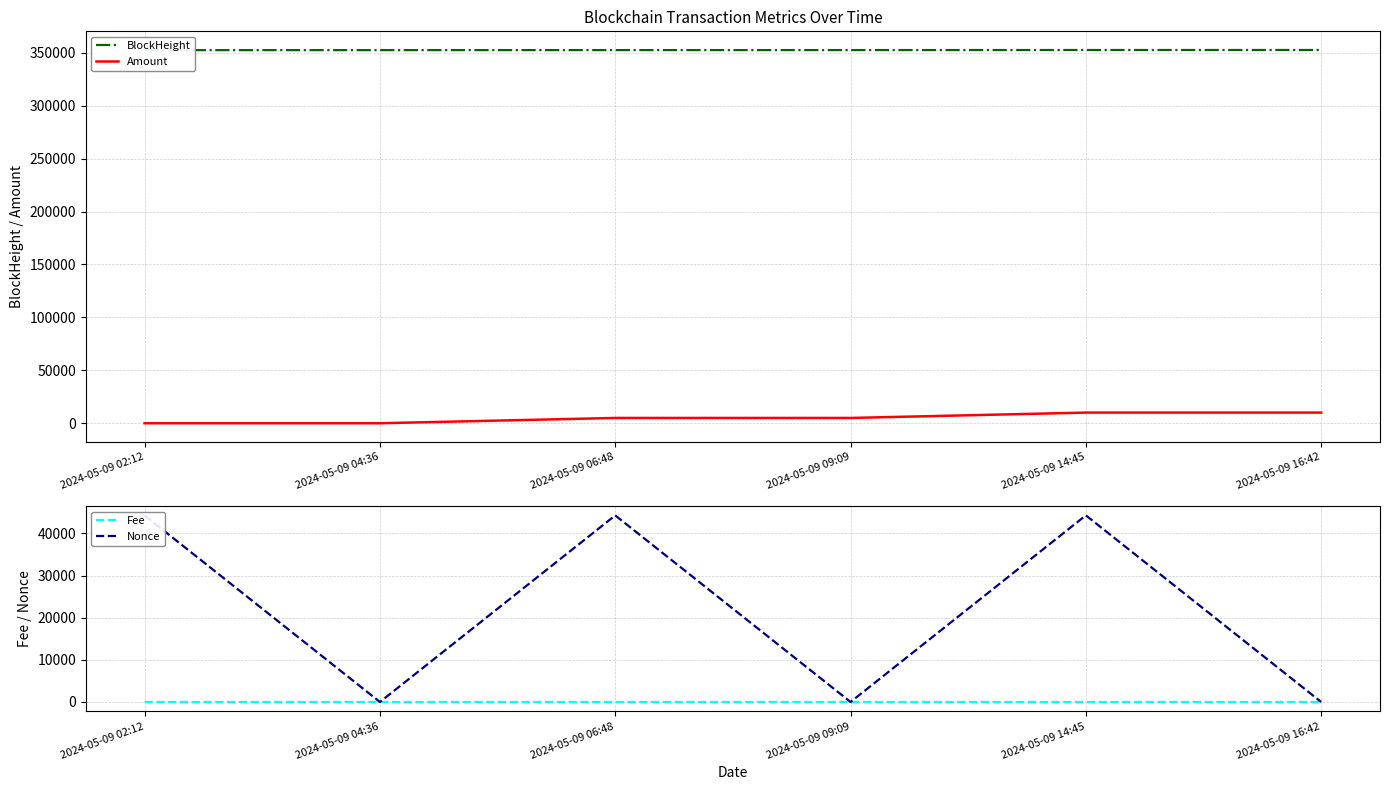

What is the difference between the highest and lowest values at 2024-05-09 04:36?

352476.0